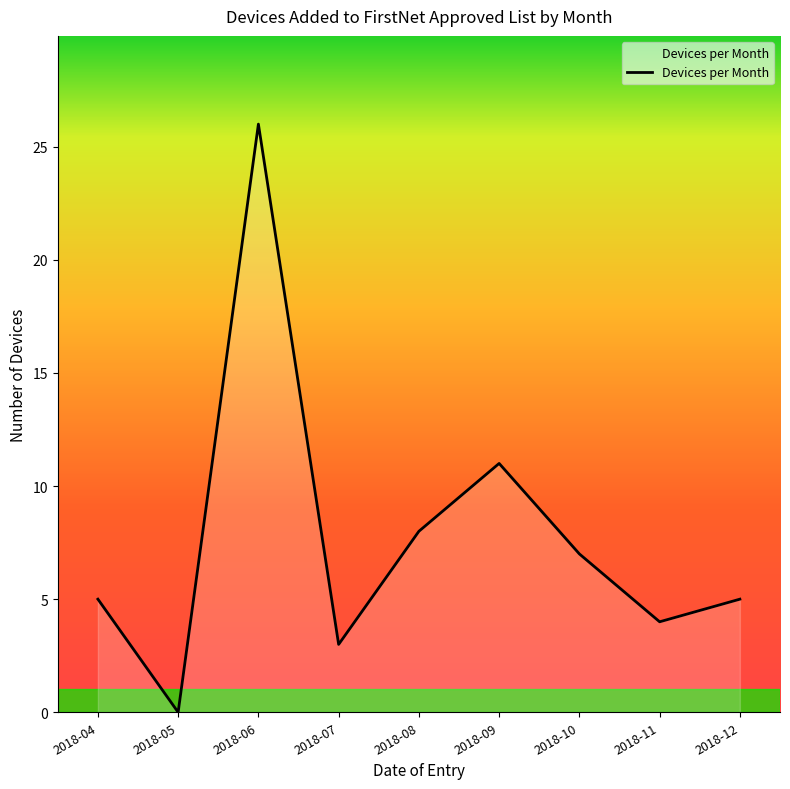

The value at 2018-10 is 7. True or false?

True